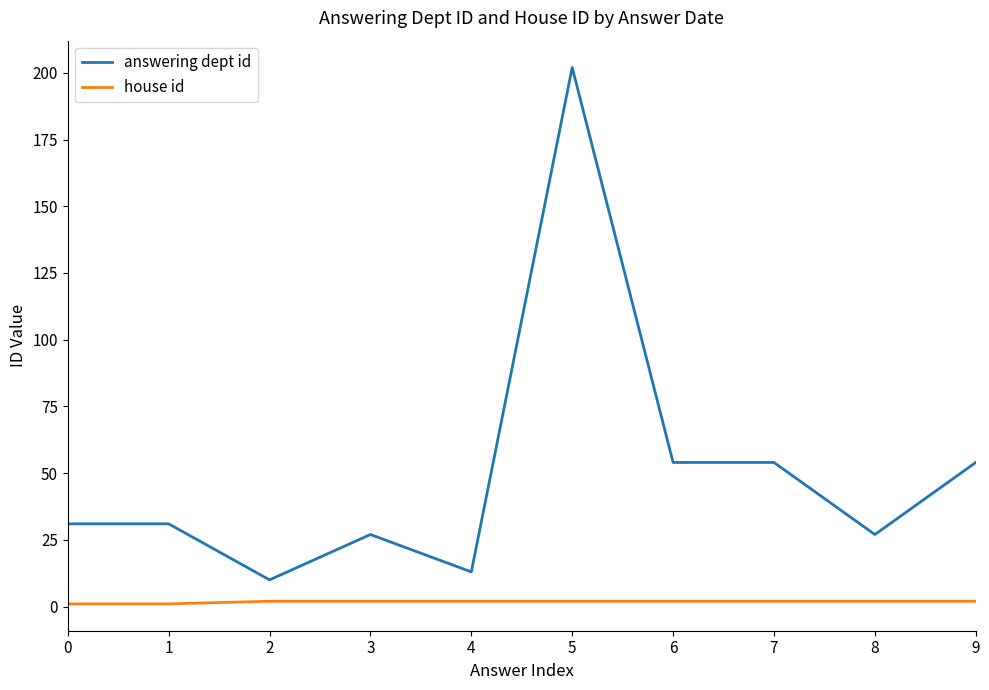

Is this an area chart (filled region under the line)?

No